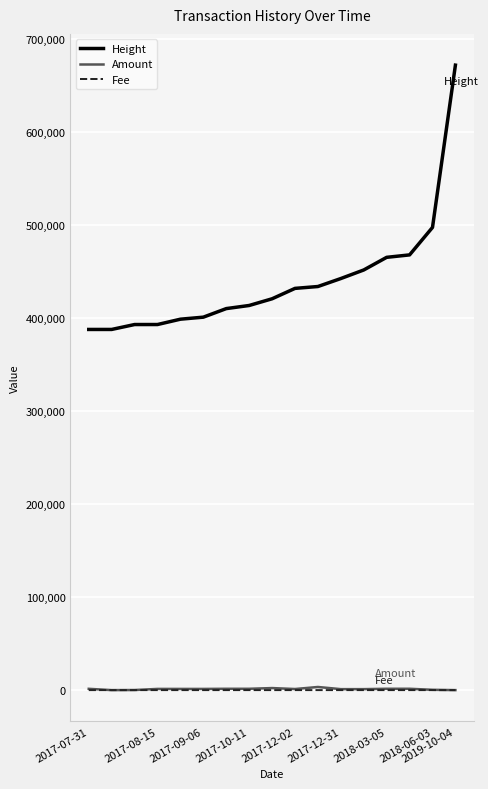

How many distinct data groups are displayed?

3